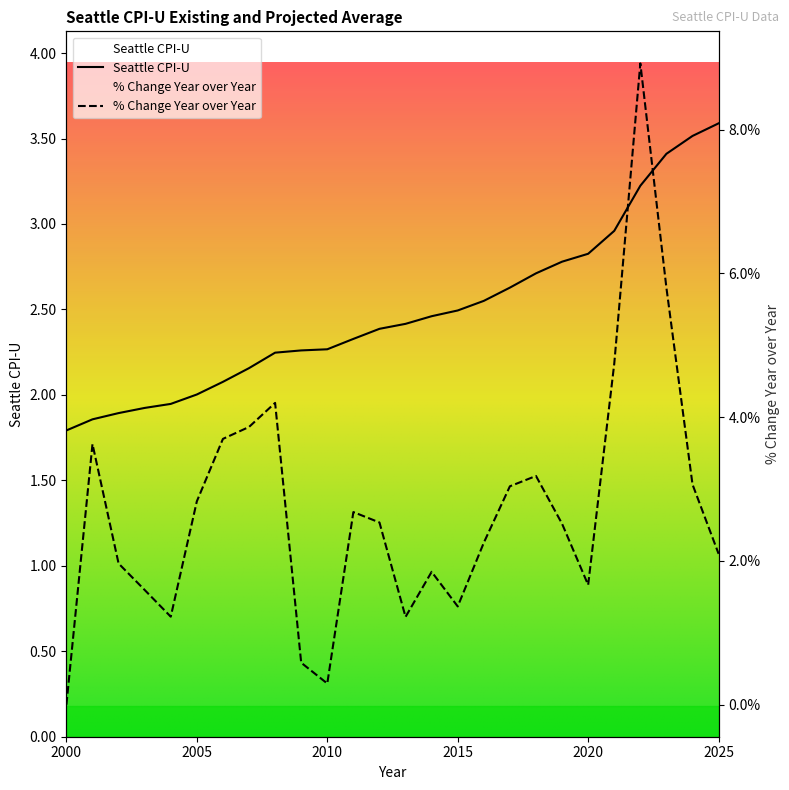

At which category does the chart reach its peak across all series?

2025